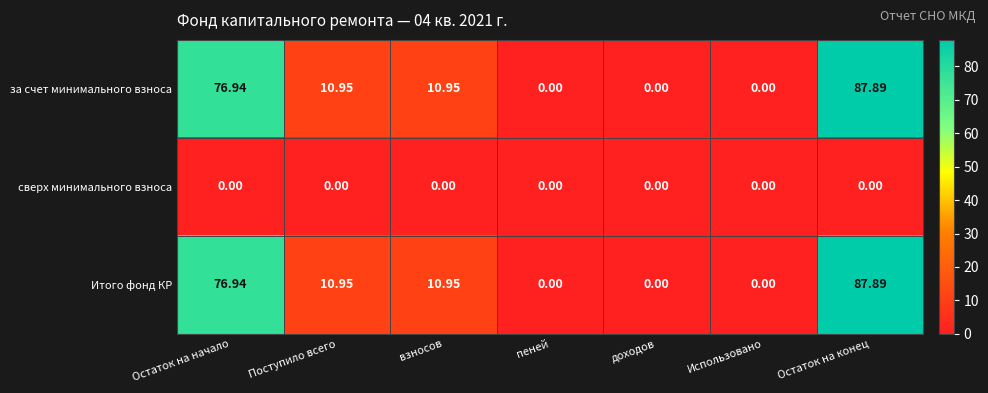

Which label corresponds to the largest value in the chart?

Остаток на конец